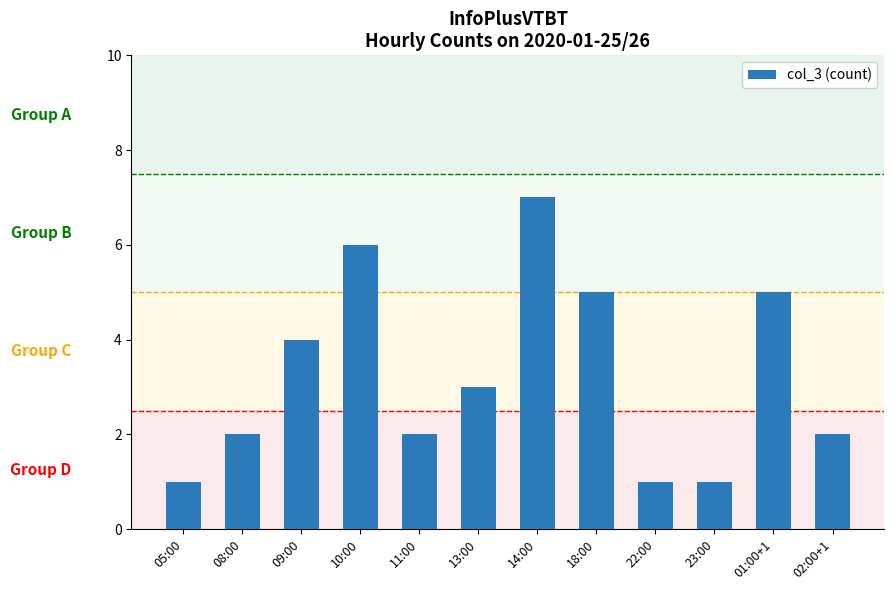

The chart shows a value of 4 at 09:00. True or false?

True